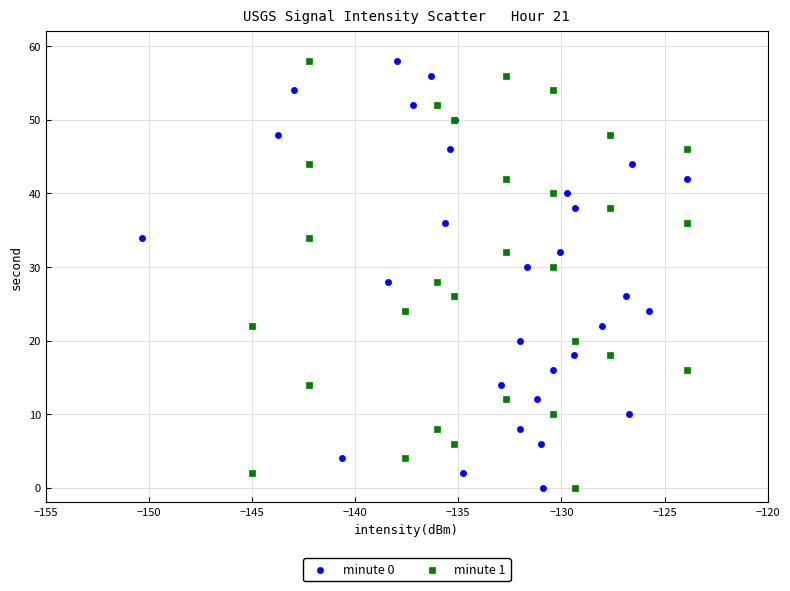

What are all the series names shown in the legend?

minute 0, minute 1